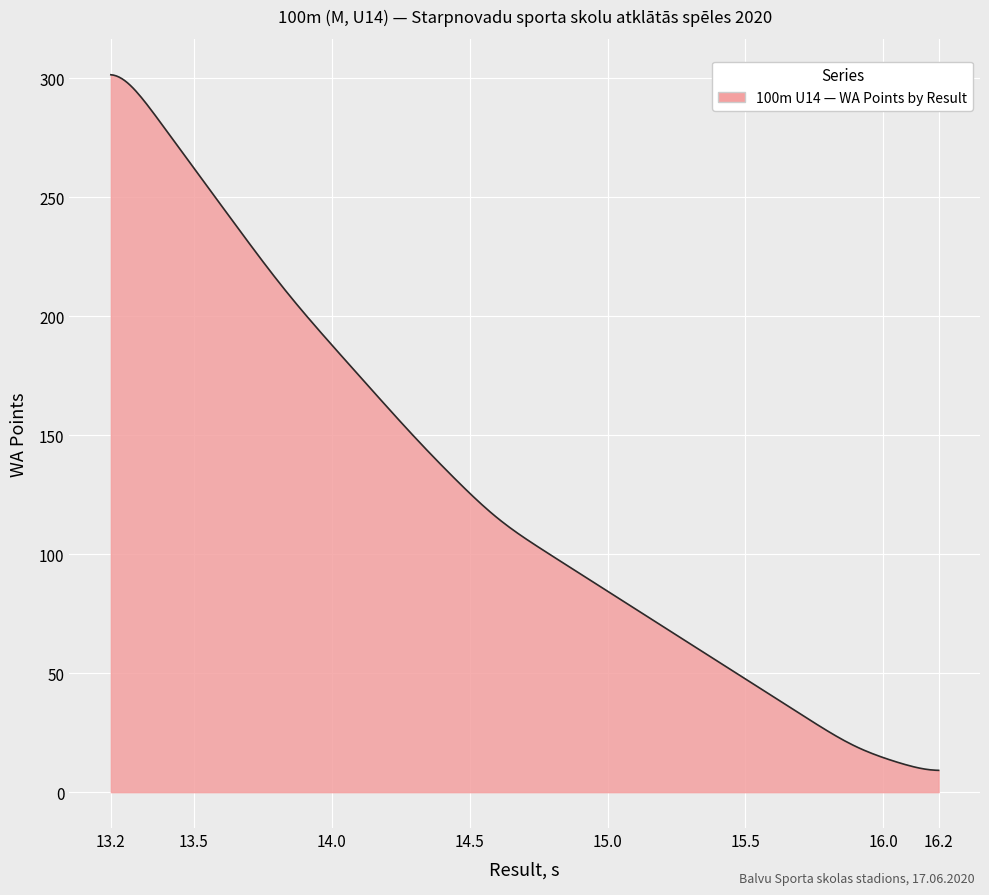

What is the minimum value shown in the chart?

9.2